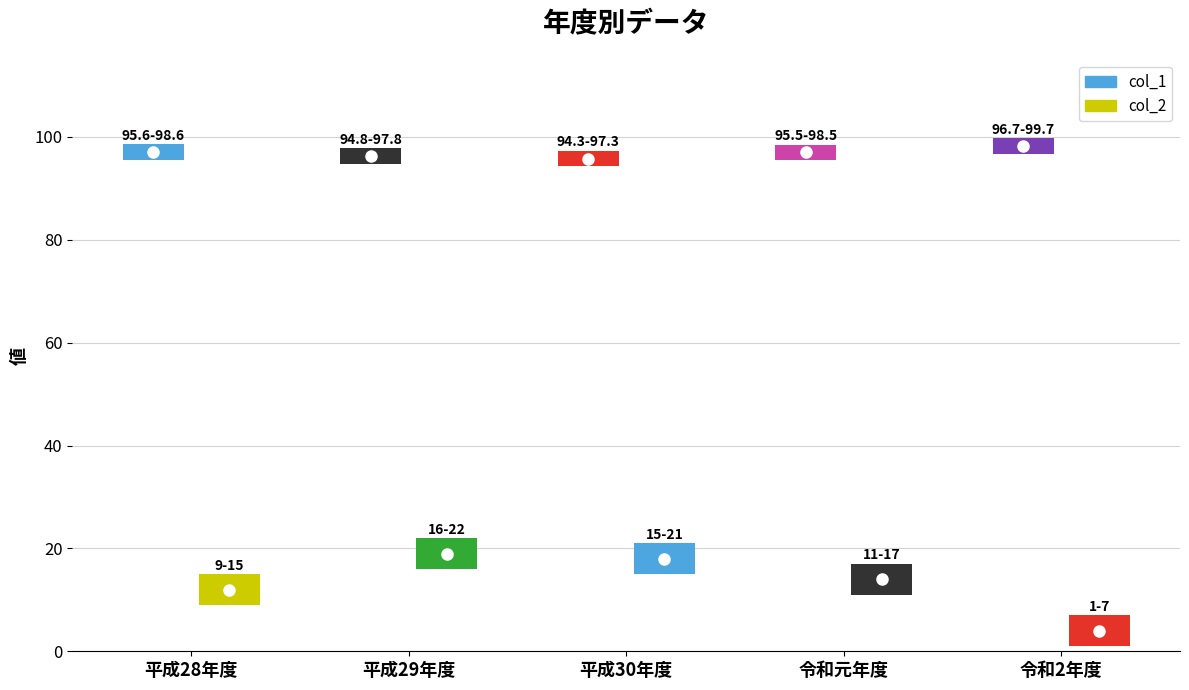

Reading left to right, extract all data points from this chart.

col_1: 平成28年度=97.1	平成29年度=96.3	平成30年度=95.8	令和元年度=97.0	令和2年度=98.2
col_2: 平成28年度=12.0	平成29年度=19.0	平成30年度=18.0	令和元年度=14.0	令和2年度=4.0